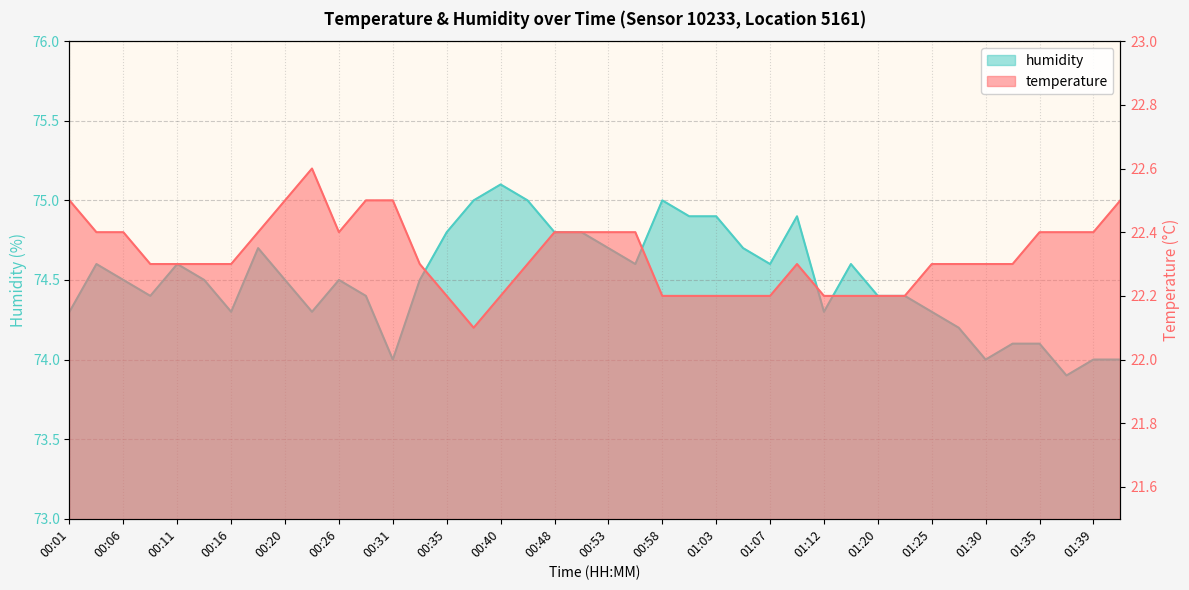

List the series in order of their overall mean, lowest first.

temperature, humidity